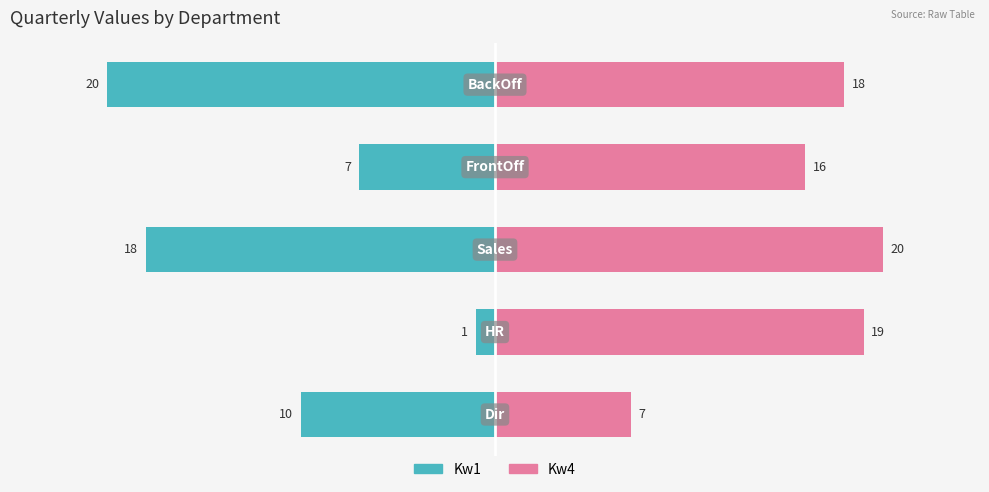

Is the value of Kw4 at 4 greater than the value of Kw1 at 4?

Yes